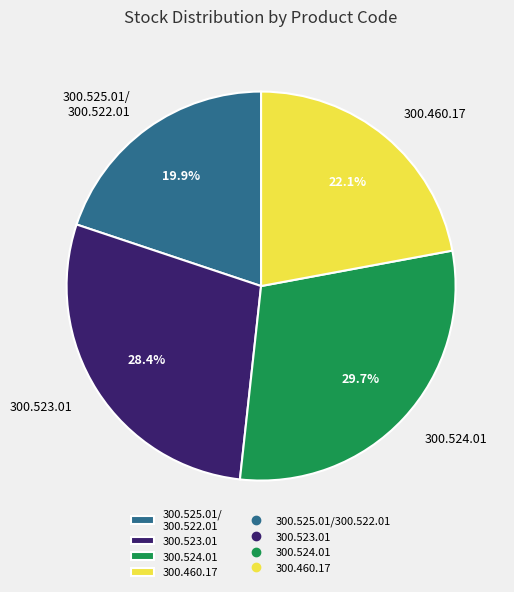

What is the smallest slice in the pie chart?

300.525.01/ 300.522.01